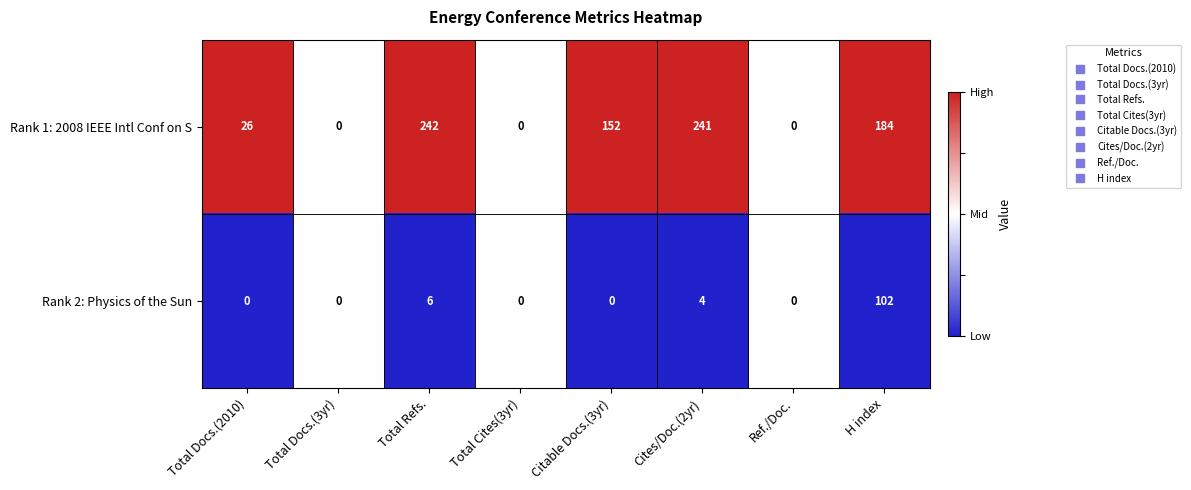

What is the difference between the Rank 1: 2008 IEEE Intl Conf on S values at Citable Docs.(3yr) and Ref./Doc.?

152